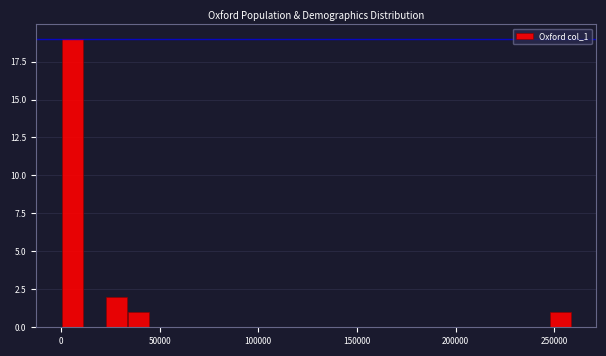

Read against the x-axis, roughly where is the centre of the tallest bar?

5000